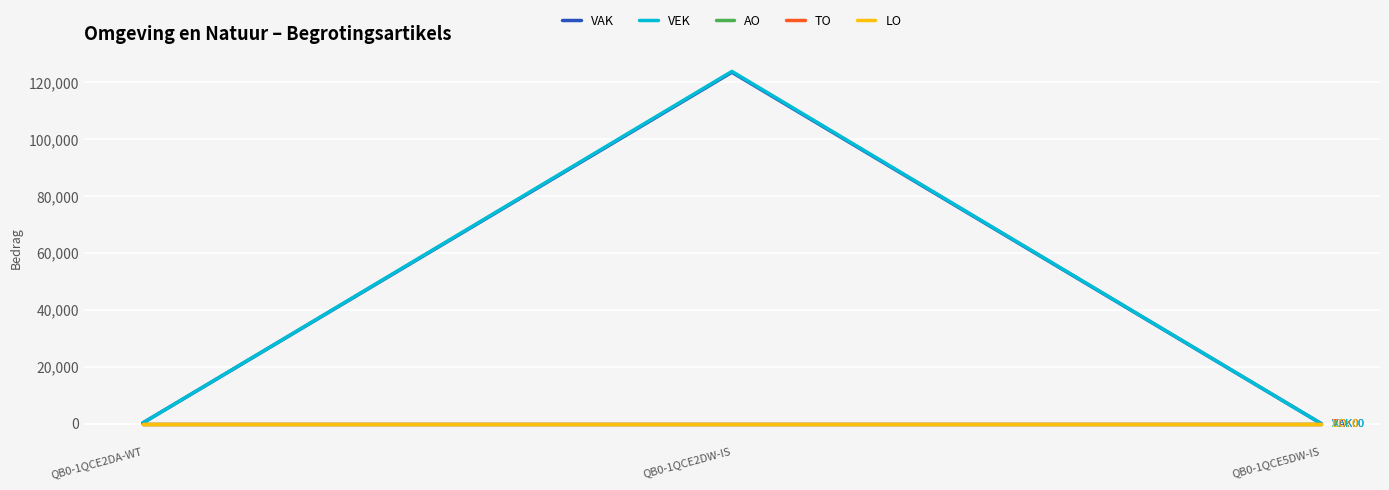

At how many categories does at least one series exceed 14881?

1